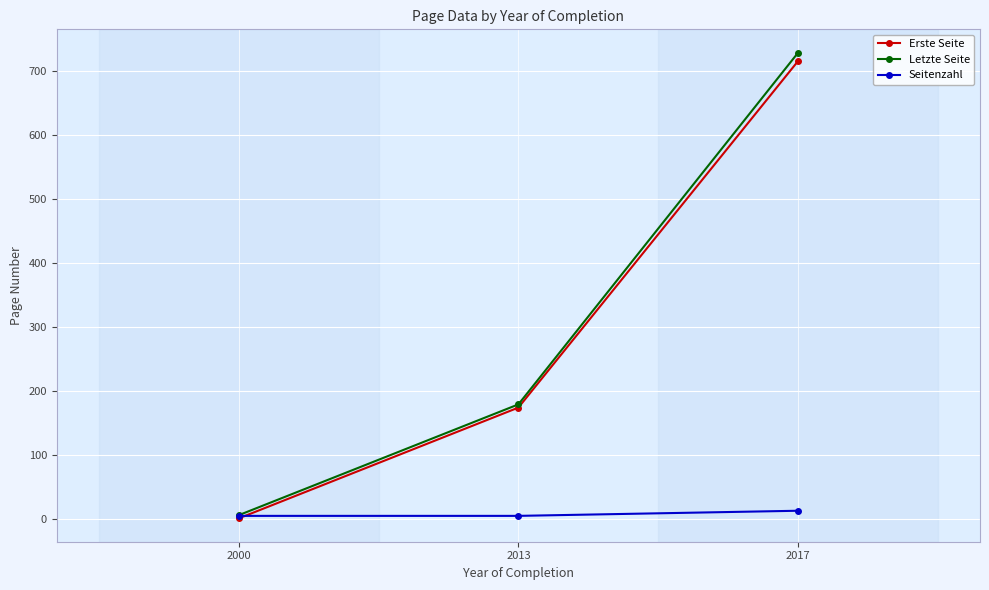

Rank the series by their maximum value, from highest to lowest.

Letzte Seite, Erste Seite, Seitenzahl